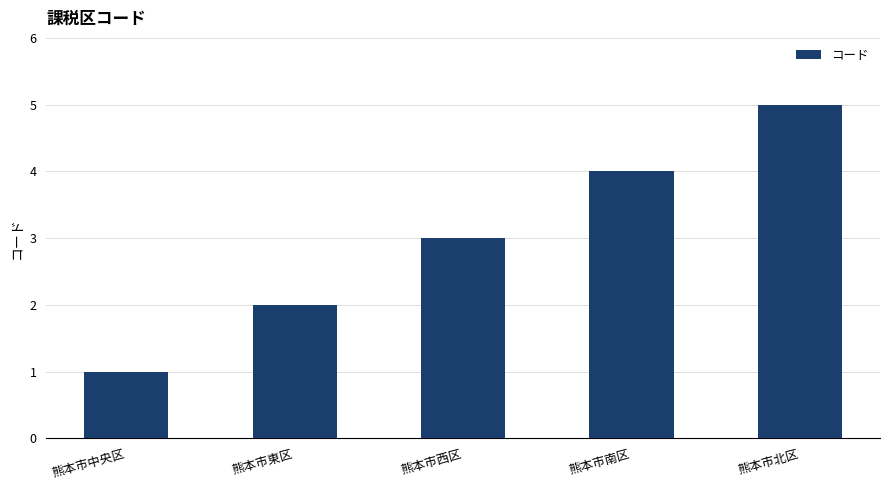

What position from the left is 熊本市南区?

4